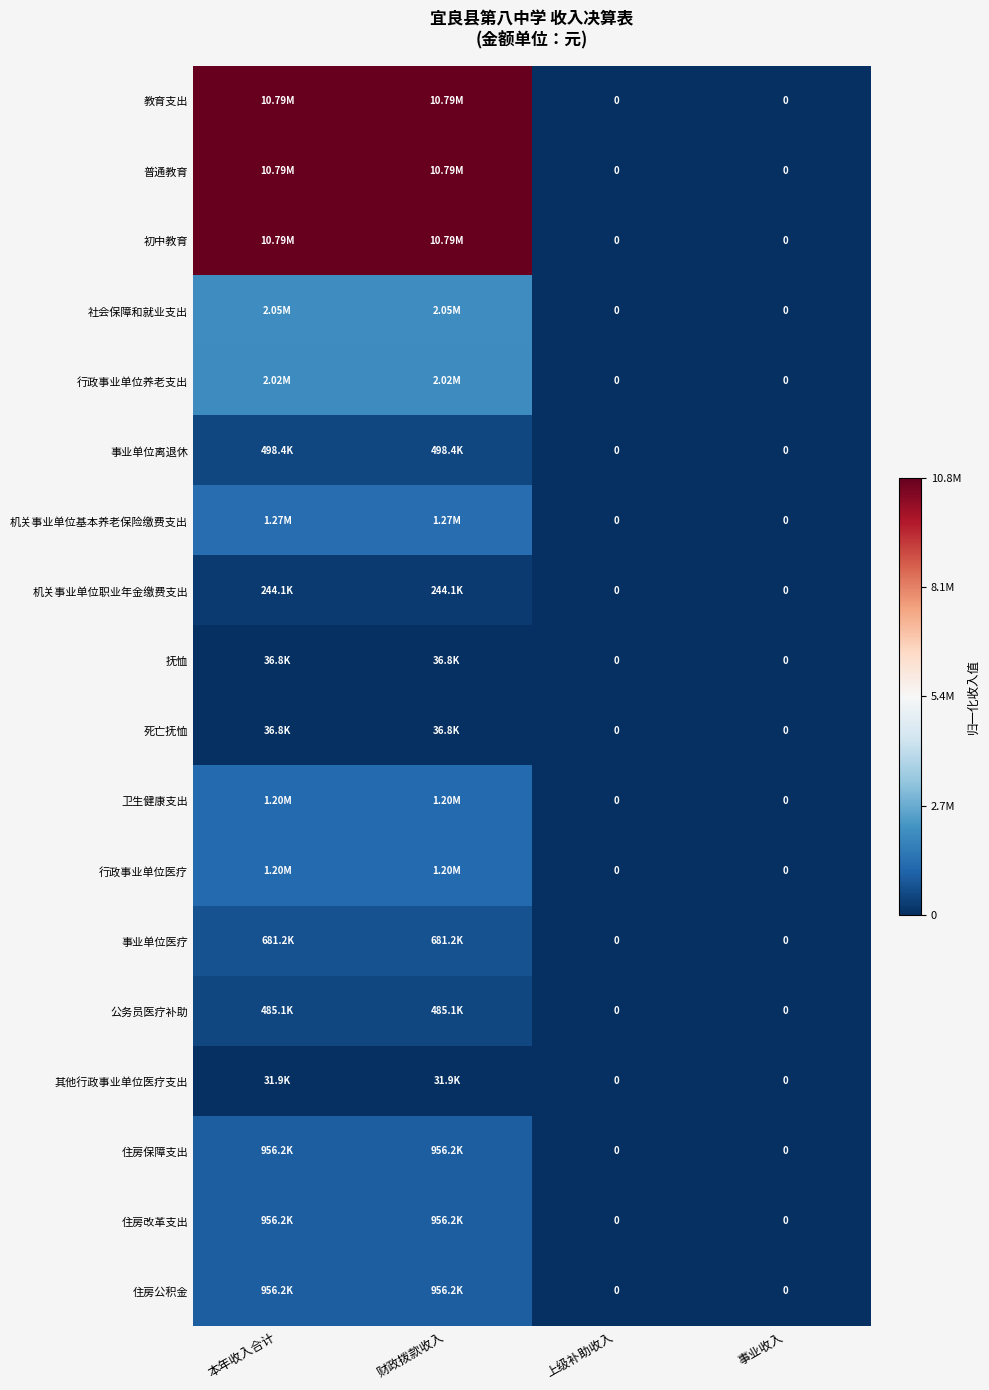

Between 本年收入合计 and 事业收入, which is larger?

本年收入合计